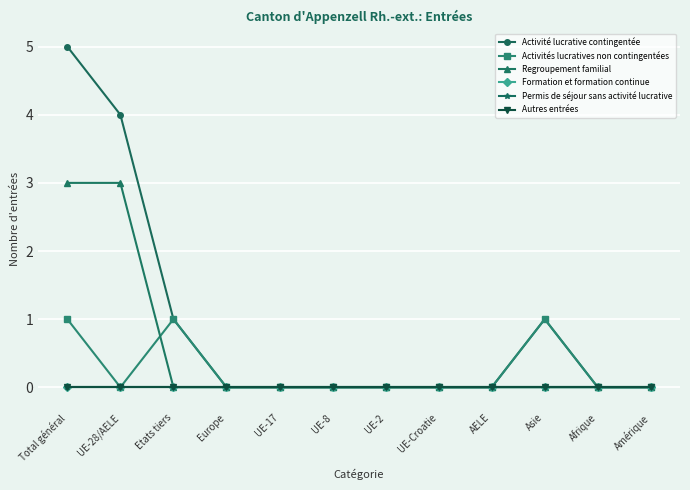

Is this an area chart (filled region under the line)?

No